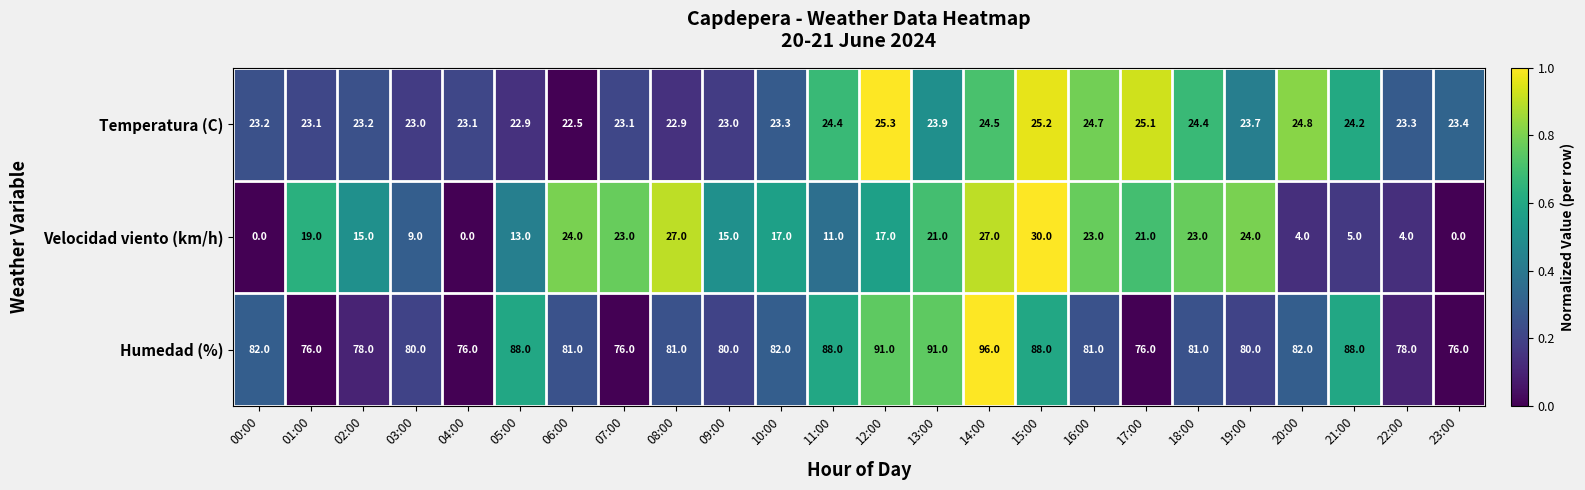

Which label corresponds to the largest value in the chart?

14:00